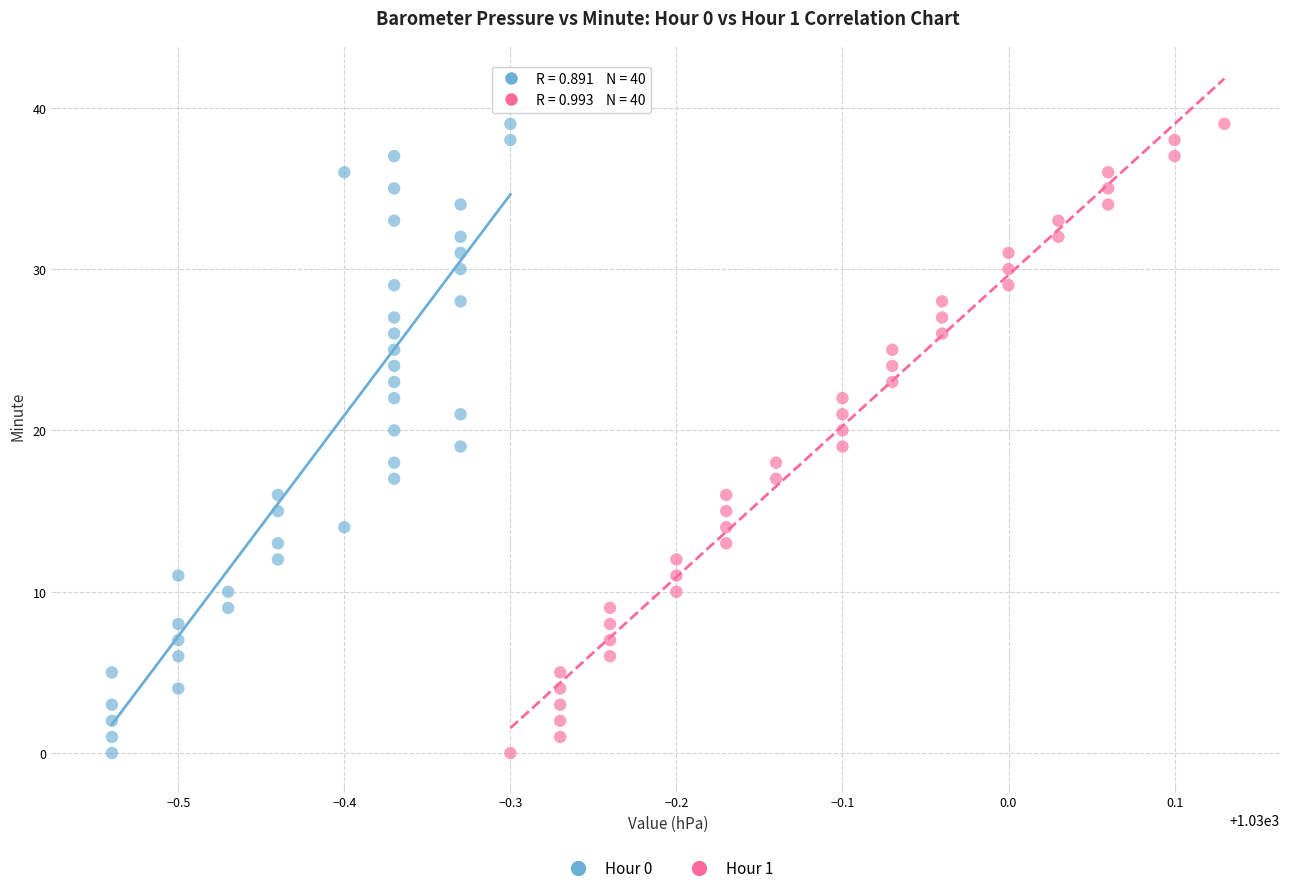

What are all the series names shown in the legend?

Hour 0, Hour 1